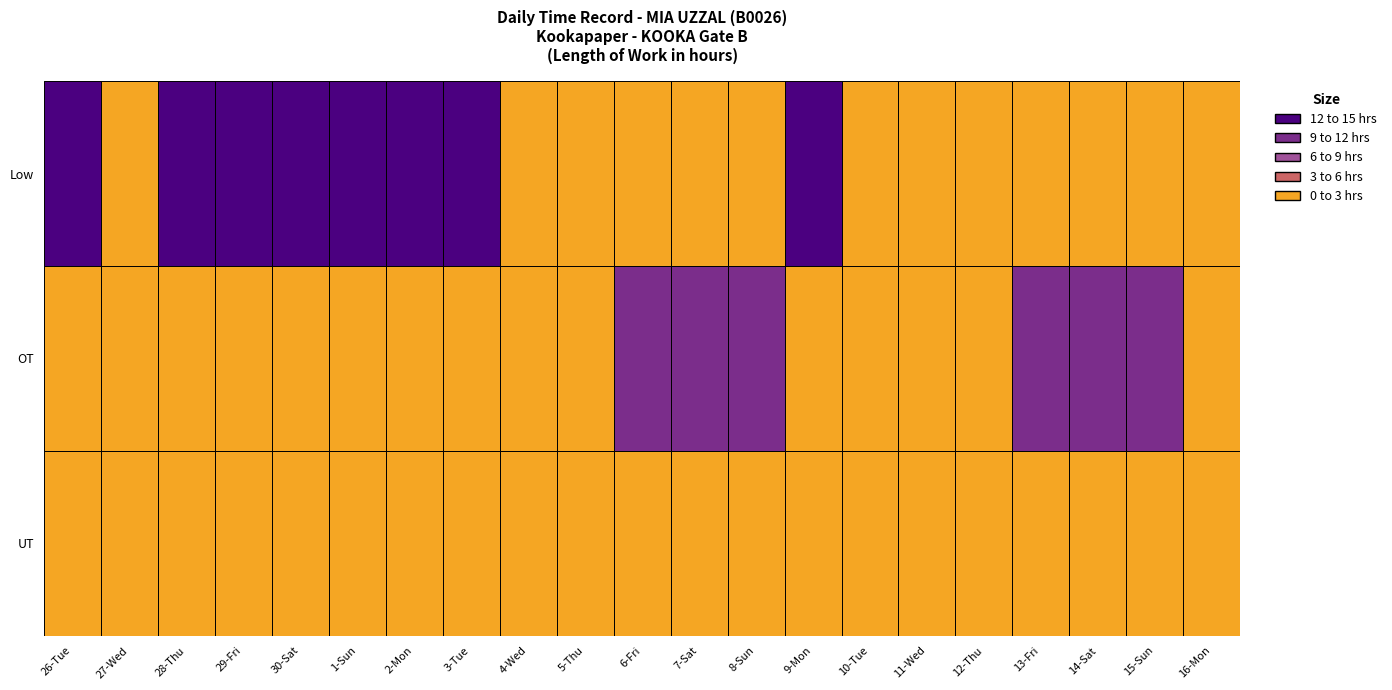

Which label corresponds to the smallest value in the chart?

13-Fri